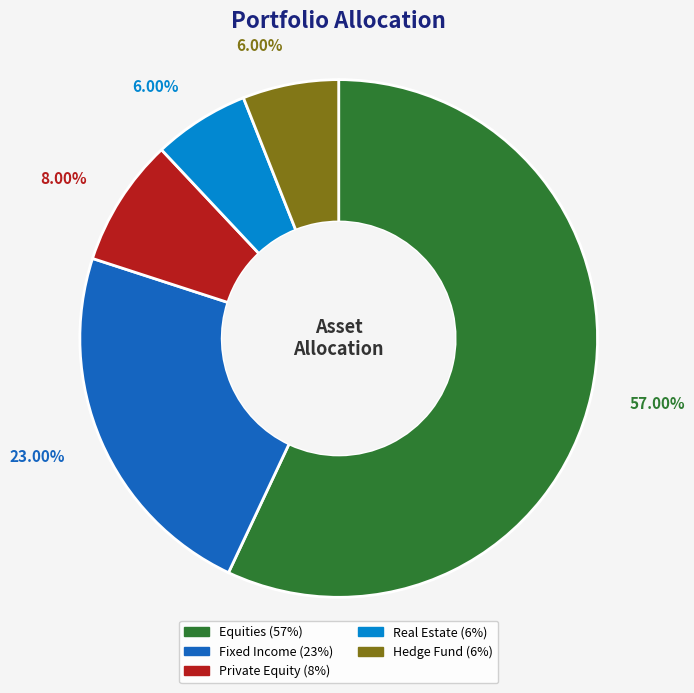

The Private Equity slice represents 1% of the pie. True or false?

False